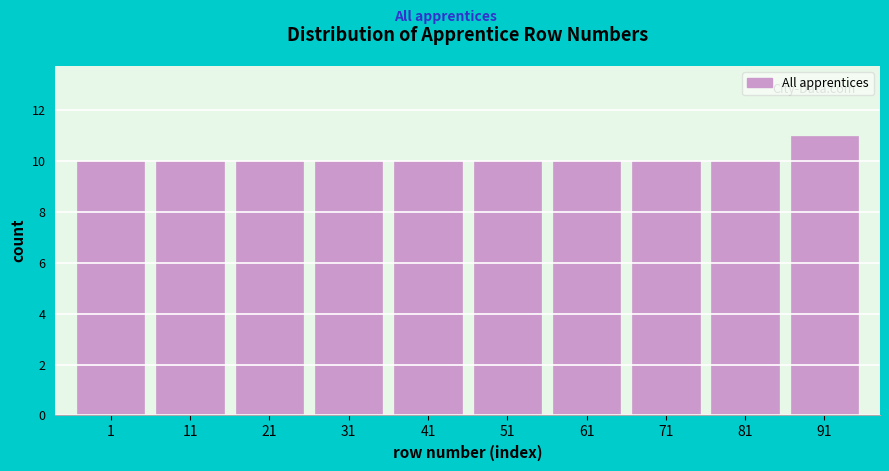

Reading left to right, transcribe all the data shown in this chart.

1=10	11=10	21=10	31=10	41=10	51=10	61=10	71=10	81=10	91=11